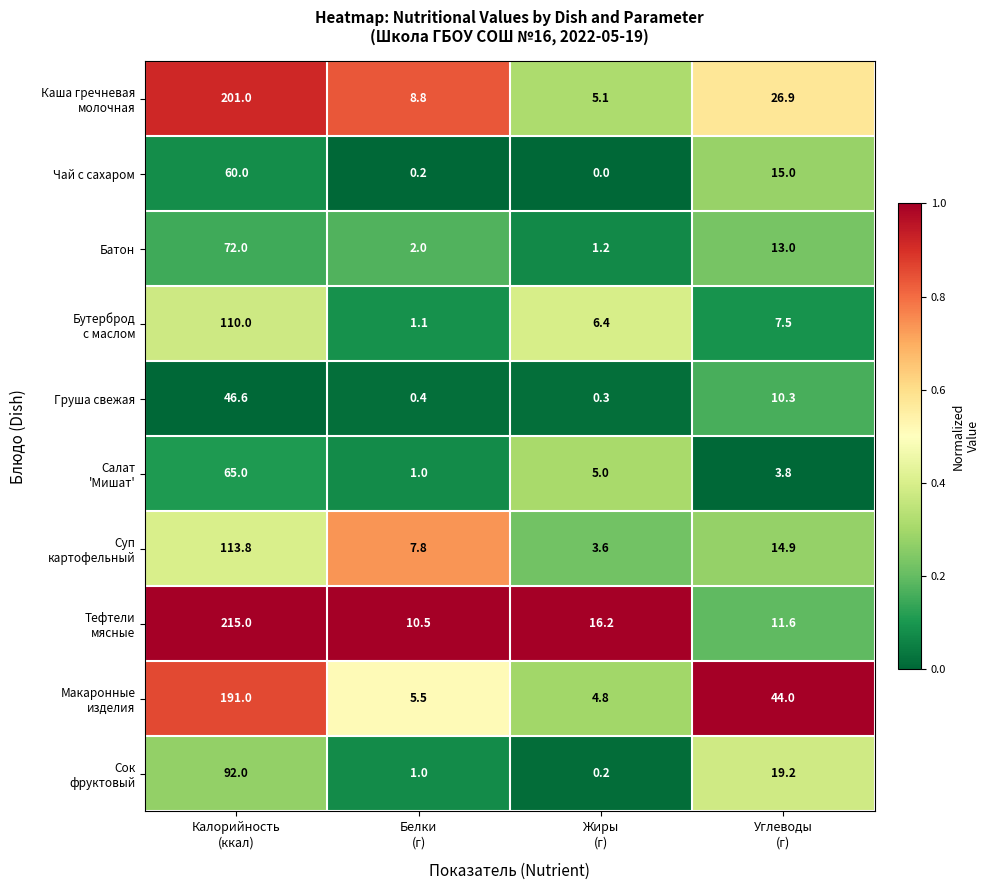

What is the difference between the maximum and minimum values in the Чай с сахаром series?

60.0